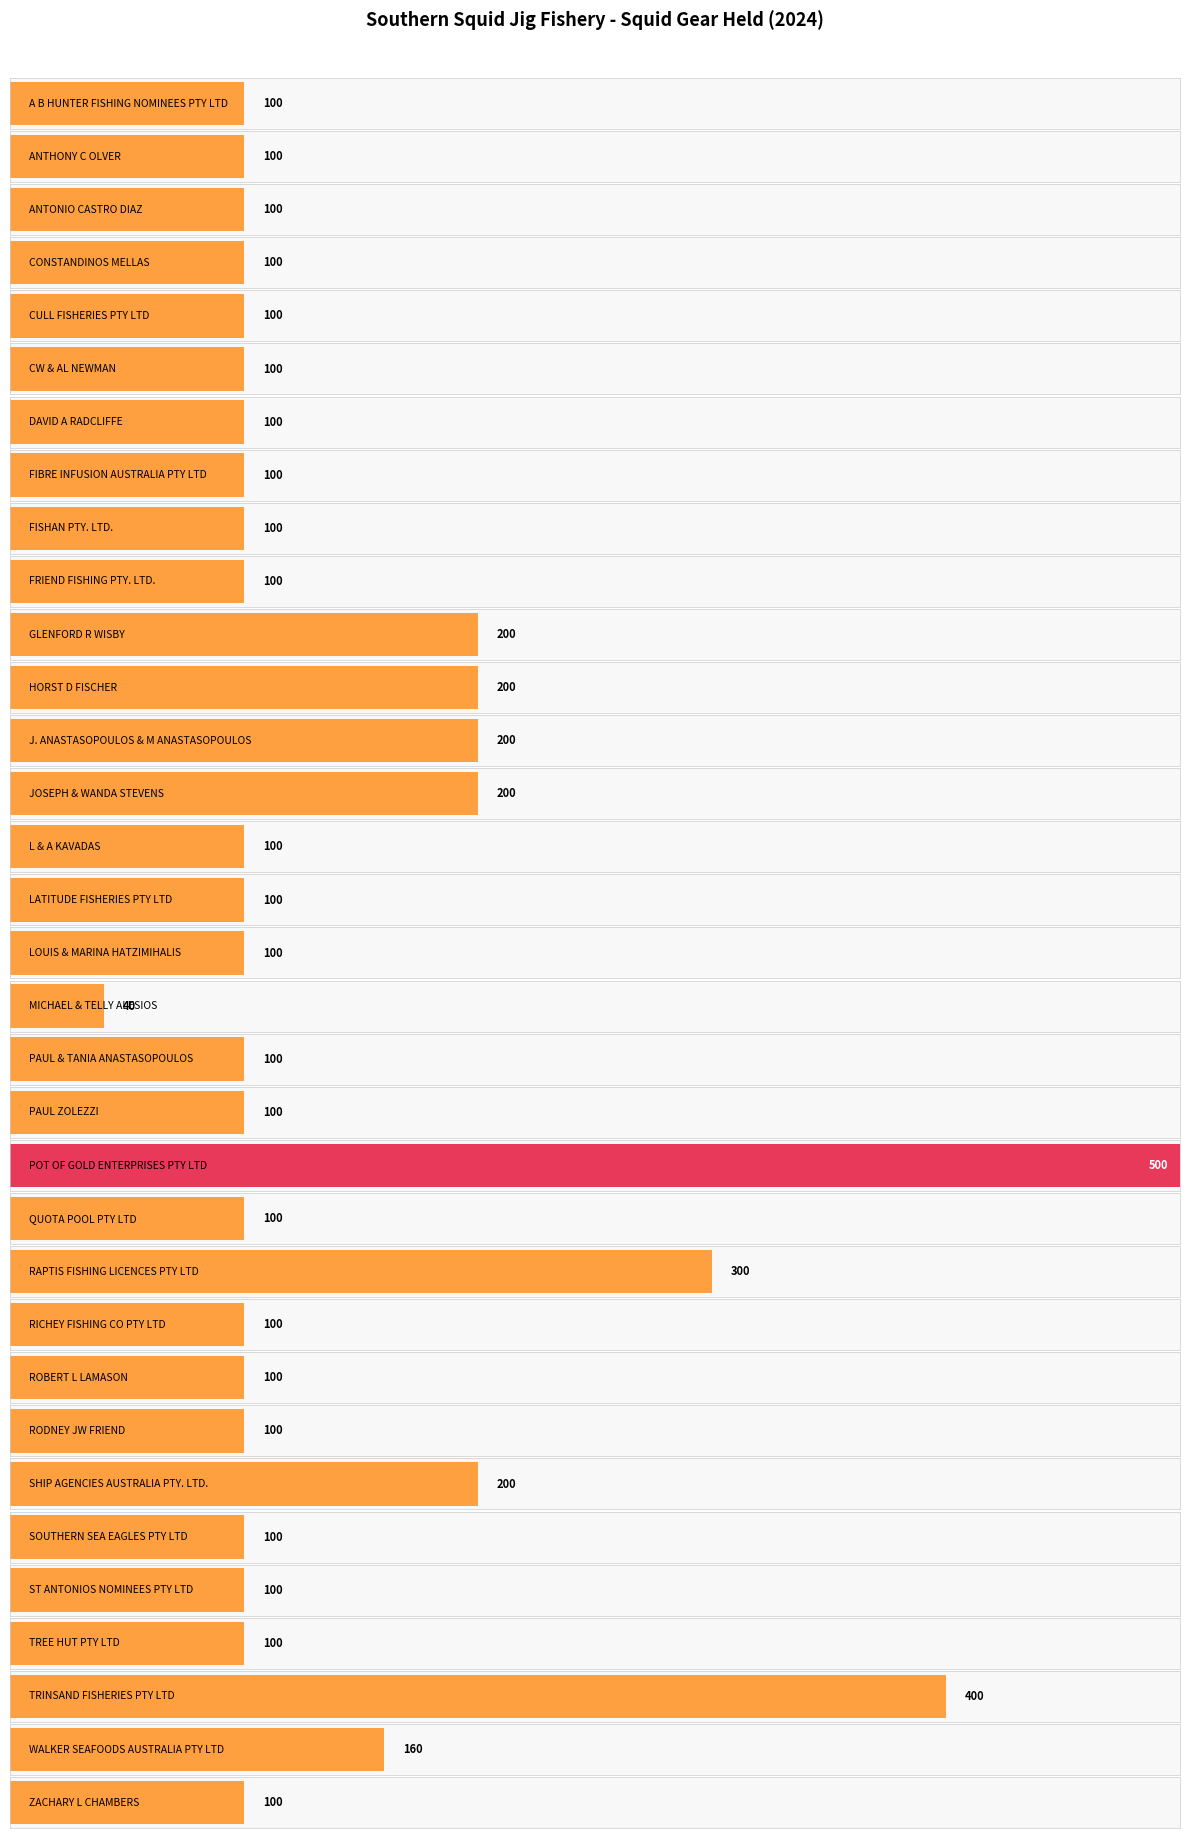

What is the sum of the values at ANTHONY C OLVER and DAVID A RADCLIFFE?

200